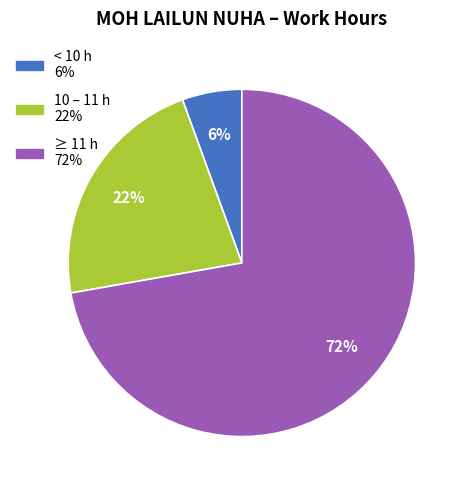

To the nearest percent, what is the average slice percentage?

33%